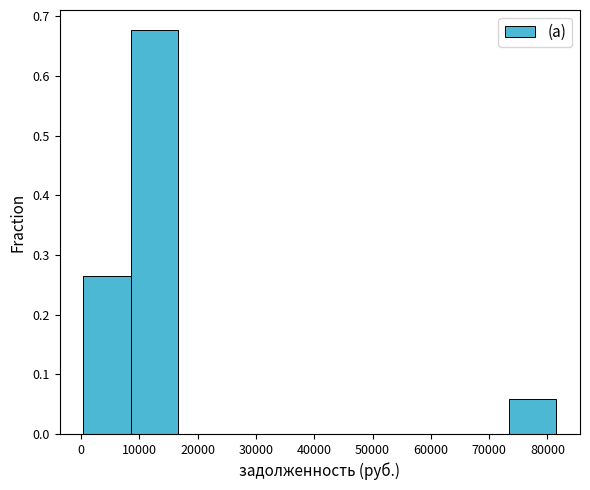

Which range on the x-axis has the tallest bar?

8000 to 17000